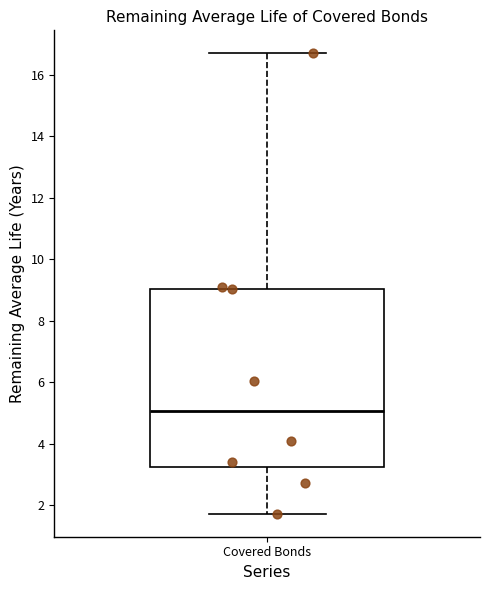

Where does the lower whisker of the box for Covered Bonds end on the y-axis? The values are not printed on the chart, so give them approximately, as read against the axis.

1.8